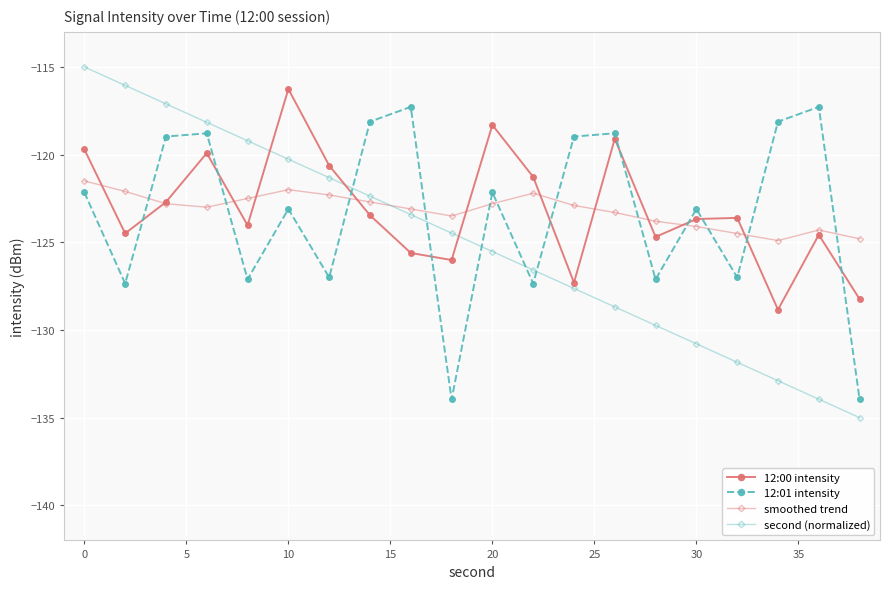

What is the value of the 12:00 intensity point at the 12th from the left?

-121.3